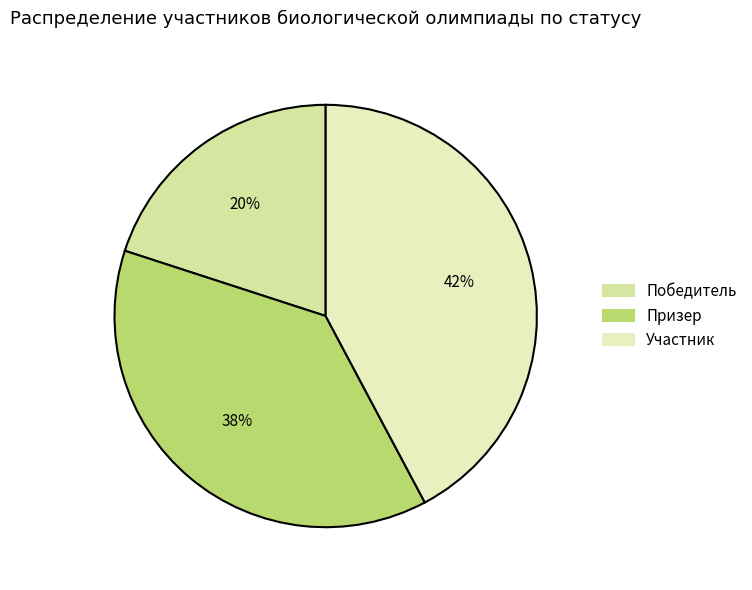

Does Участник account for over 50% of the chart?

No